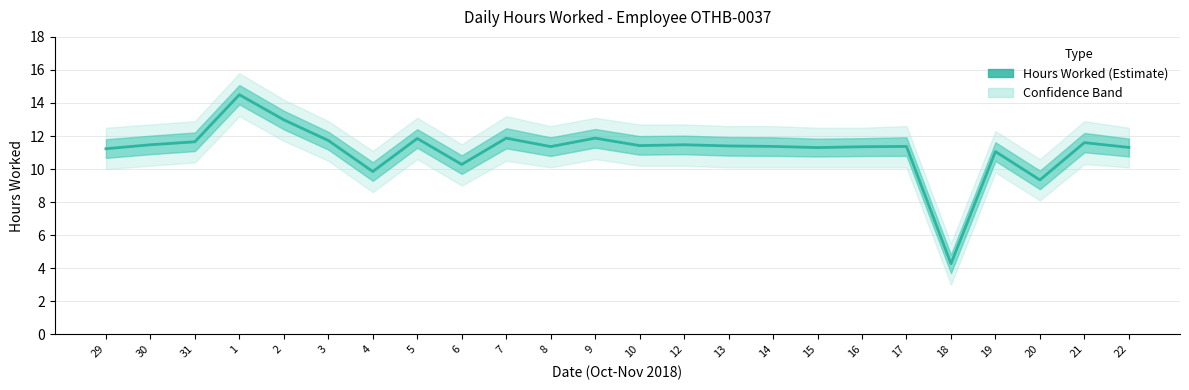

What is the average value?

11.2